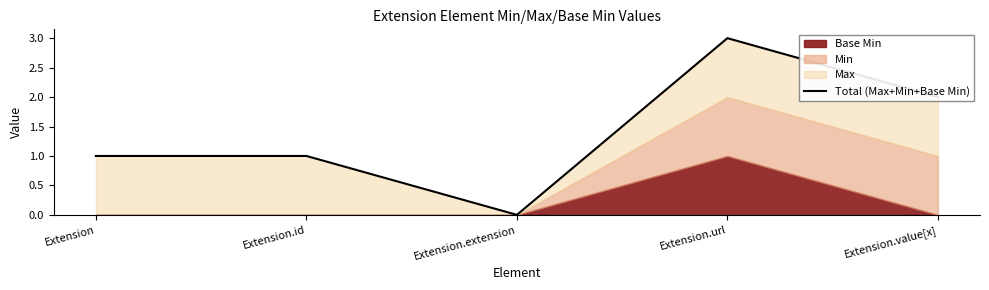

What is the value of the 5th point from the left?

2